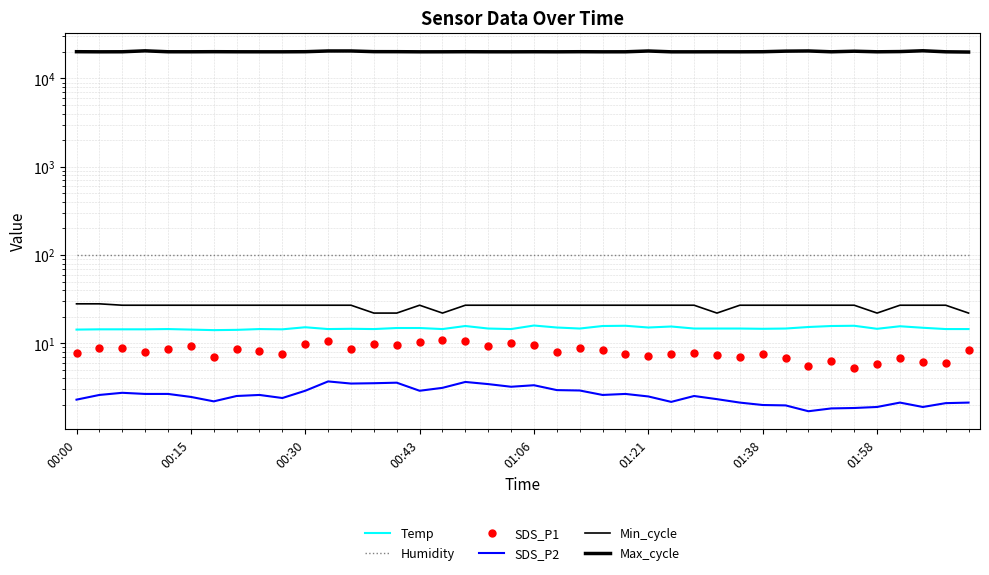

How many lines are shown in the chart?

6